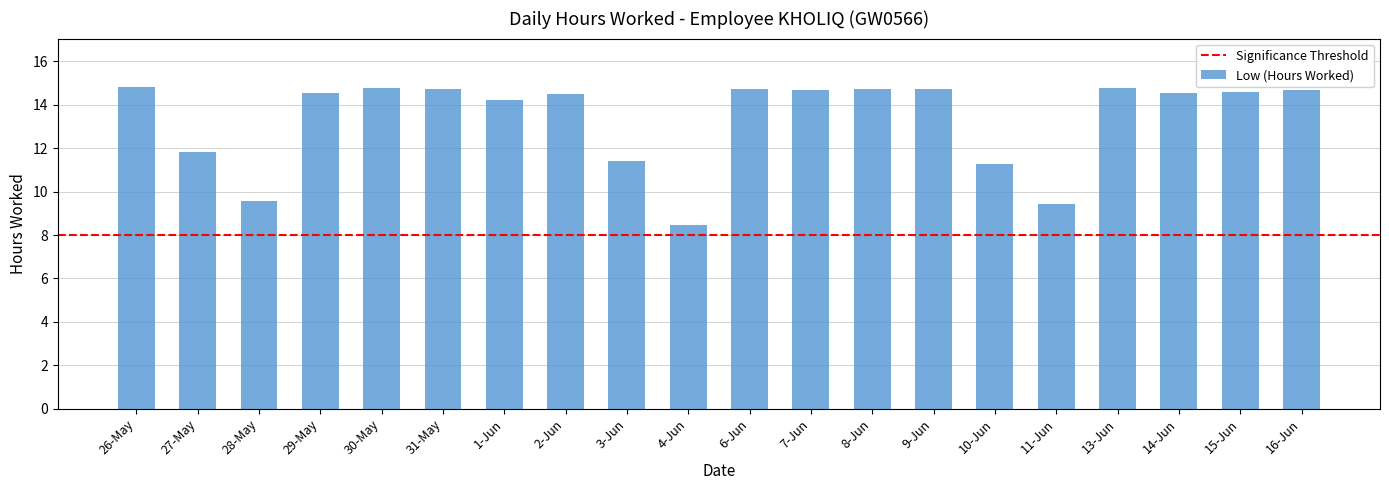

What is the ratio of the value at 10-Jun to the value at 6-Jun?

0.8